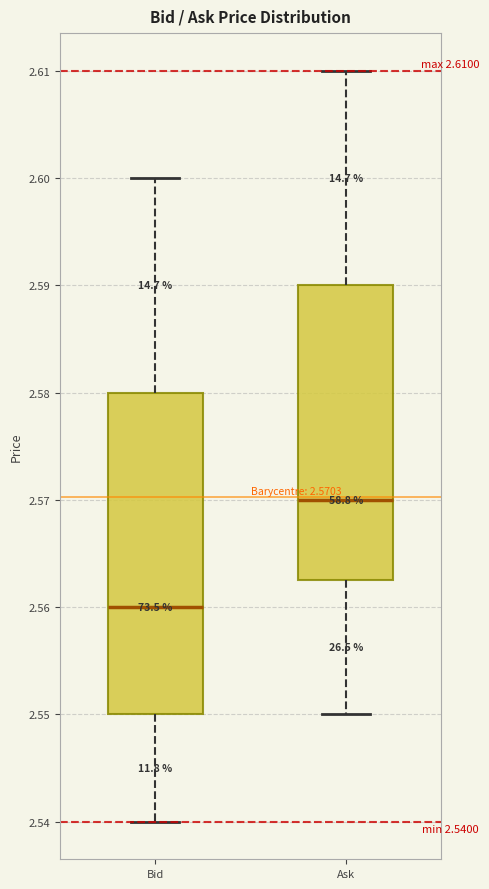

Which box's median line is the highest?

Ask